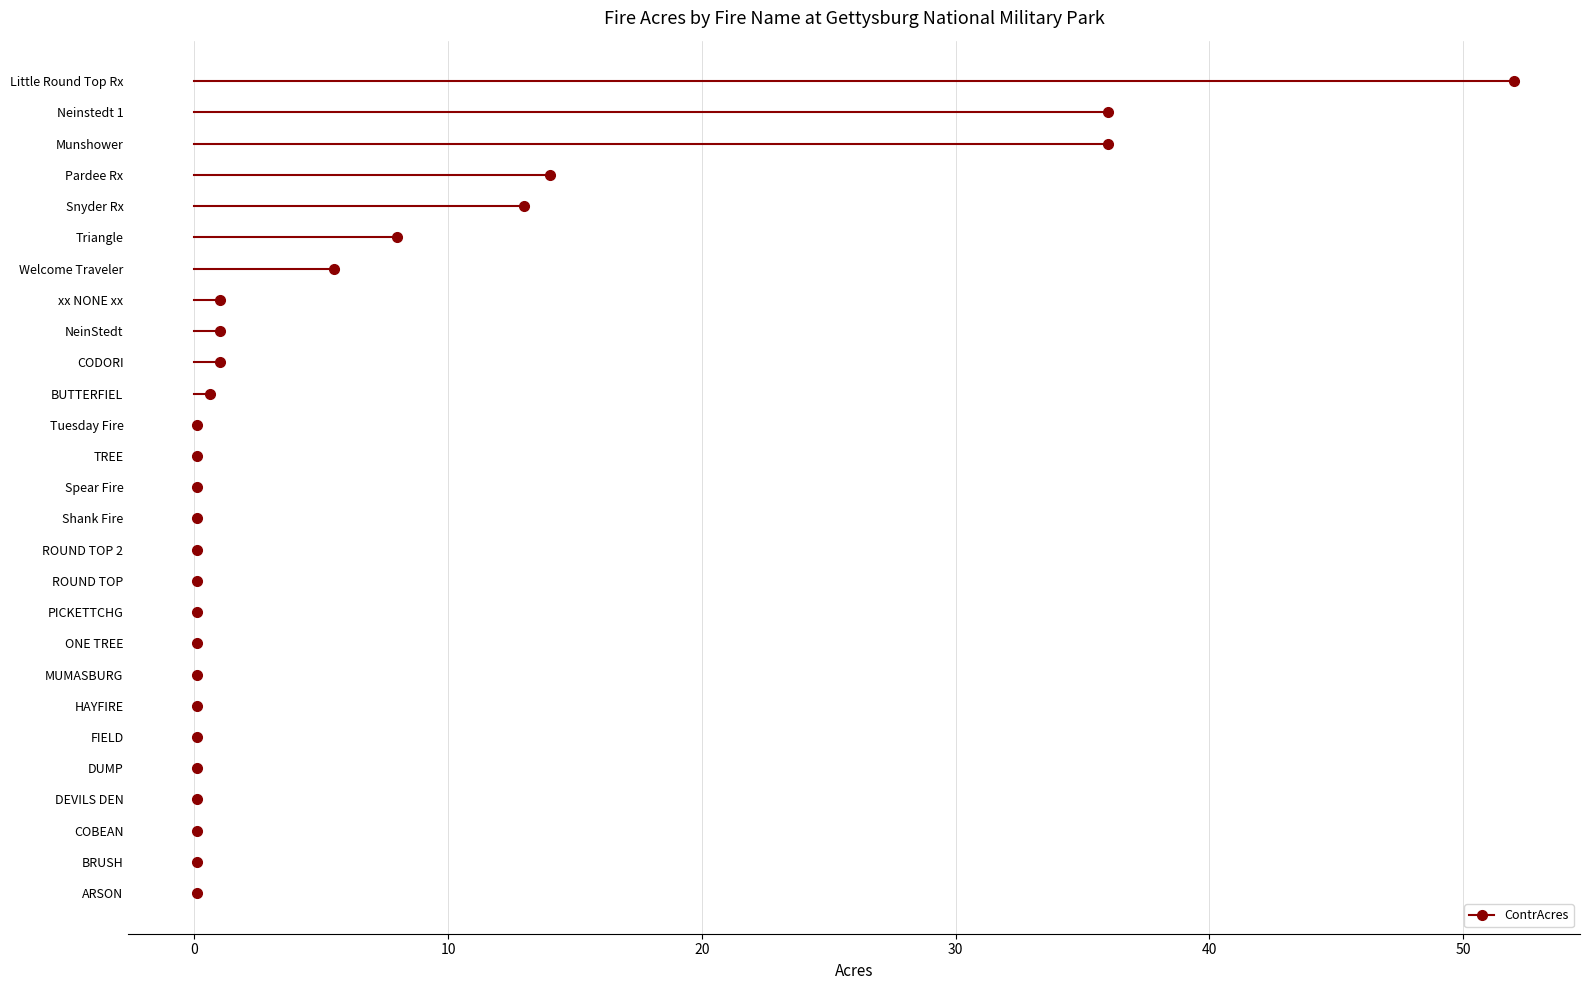

Reading right to left, extract all data points from this chart.

Welcome Traveler=5.5	Pardee Rx=14.0	Little Round Top Rx=52.0	Triangle=8.0	Munshower=36.0	Neinstedt 1=36.0	Tuesday Fire=0.1	NeinStedt=1.0	Spear Fire=0.1	Shank Fire=0.1	Snyder Rx=13.0	ONE TREE=0.1	COBEAN=0.1	BUTTERFIEL=0.6	HAYFIRE=0.1	PICKETTCHG=0.1	CODORI=1.0	DEVILS DEN=0.1	ROUND TOP 2=0.1	xx NONE xx=1.0	MUMASBURG=0.1	TREE=0.1	ROUND TOP=0.1	DUMP=0.1	FIELD=0.1	ARSON=0.1	BRUSH=0.1